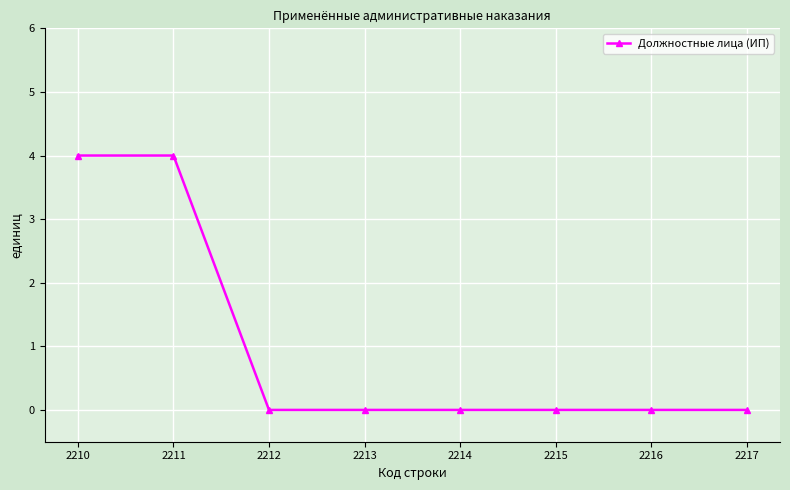

What is the average value?

1